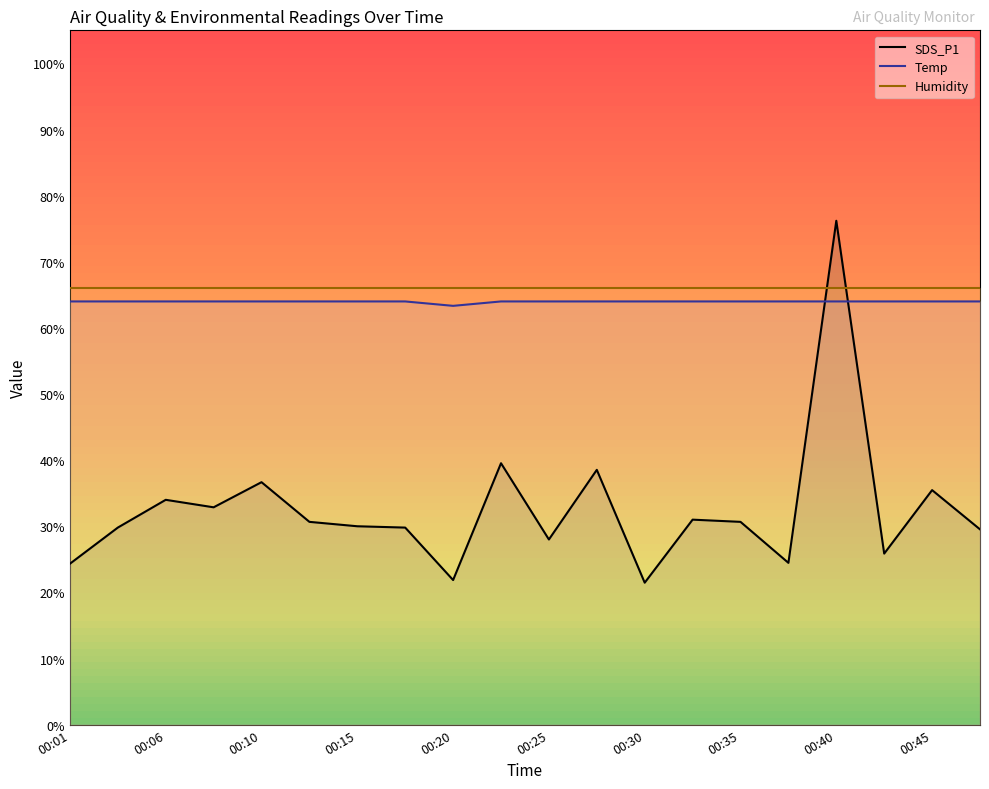

What is the sum of the Humidity values at 00:40 and 00:20?

132.0